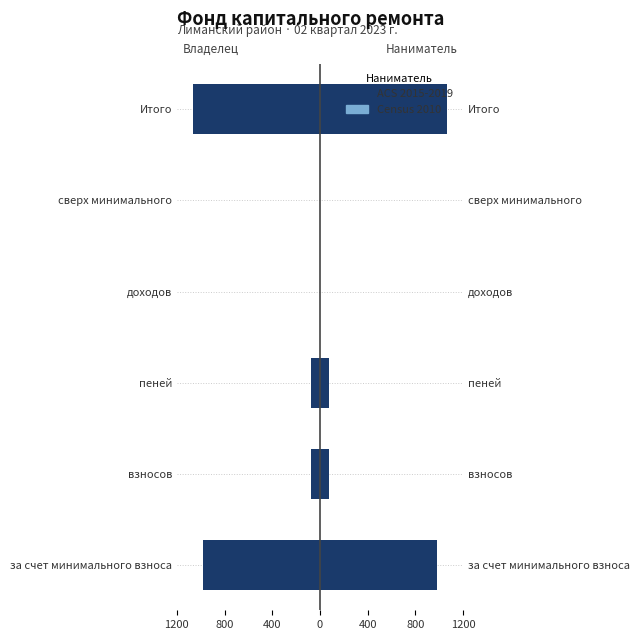

Are the bars grouped side by side (vs. stacked)?

Yes